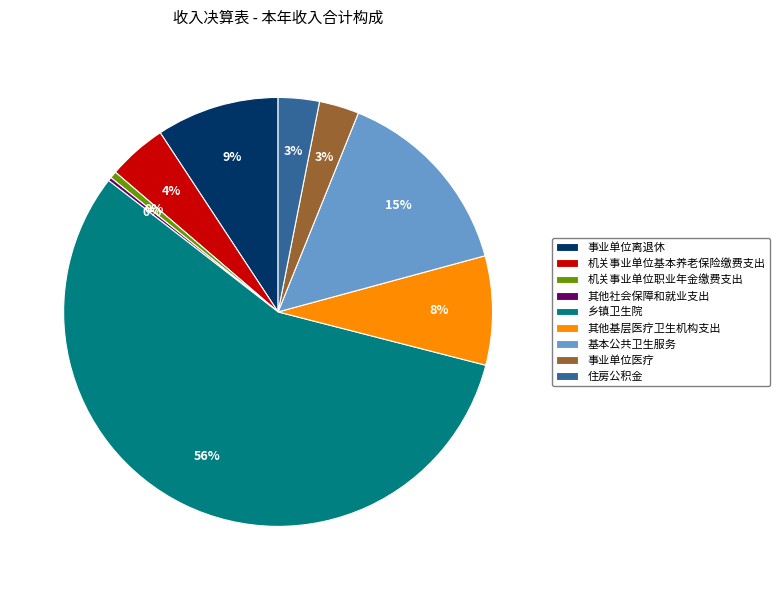

What percentage is NOT represented by 机关事业单位基本养老保险缴费支出?

95.6%